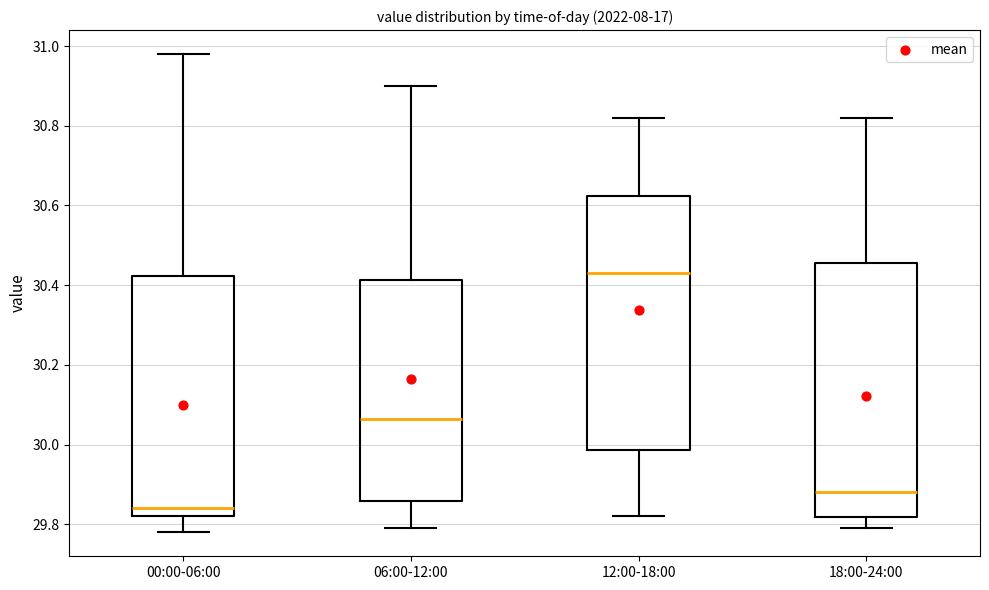

Reading left to right, read every box against the y-axis: the position of its median line, the range the box covers, and the ends of its whiskers. The values are not printed on the chart, so give them approximately, as read against the axis.

00:00-06:00: median 29.84, box 29.82 to 30.42, whiskers 29.78 to 30.98
06:00-12:00: median 30.06, box 29.86 to 30.42, whiskers 29.80 to 30.90
12:00-18:00: median 30.44, box 29.98 to 30.62, whiskers 29.82 to 30.82
18:00-24:00: median 29.88, box 29.82 to 30.46, whiskers 29.80 to 30.82